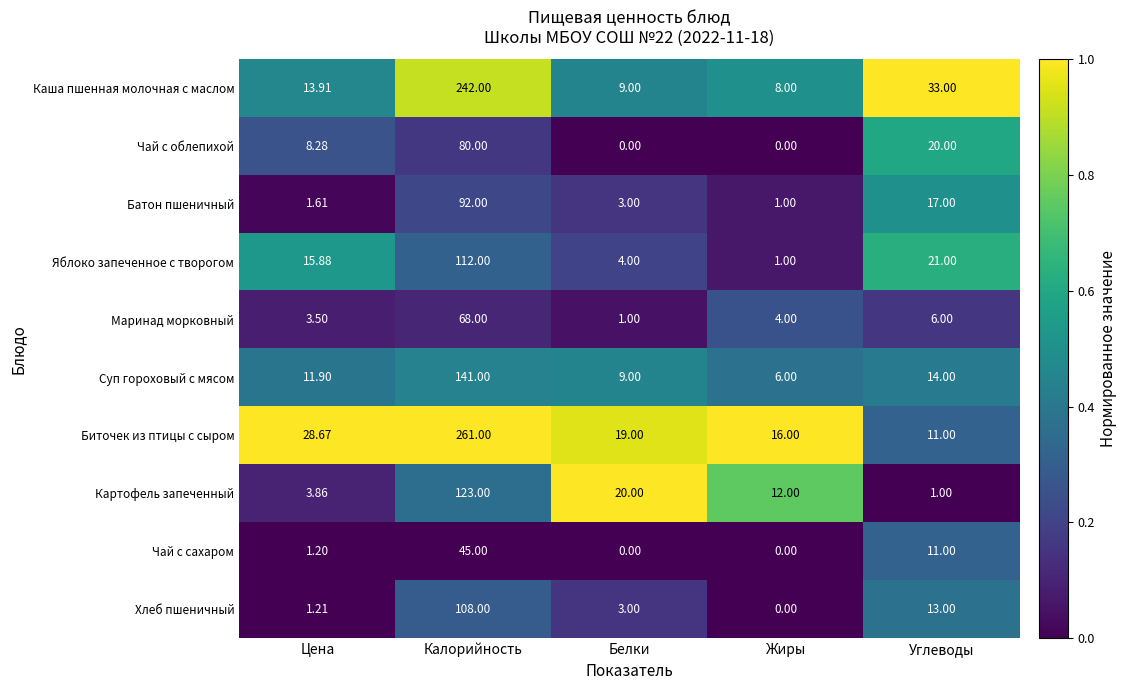

Where does the Яблоко запеченное с творогом series first go above 15?

Цена